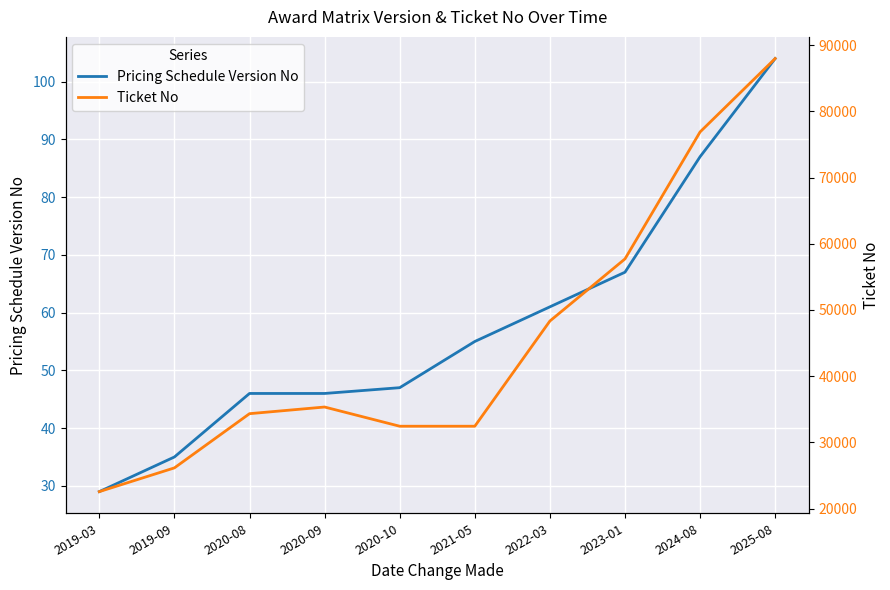

At how many categories does at least one series exceed 79484?

1